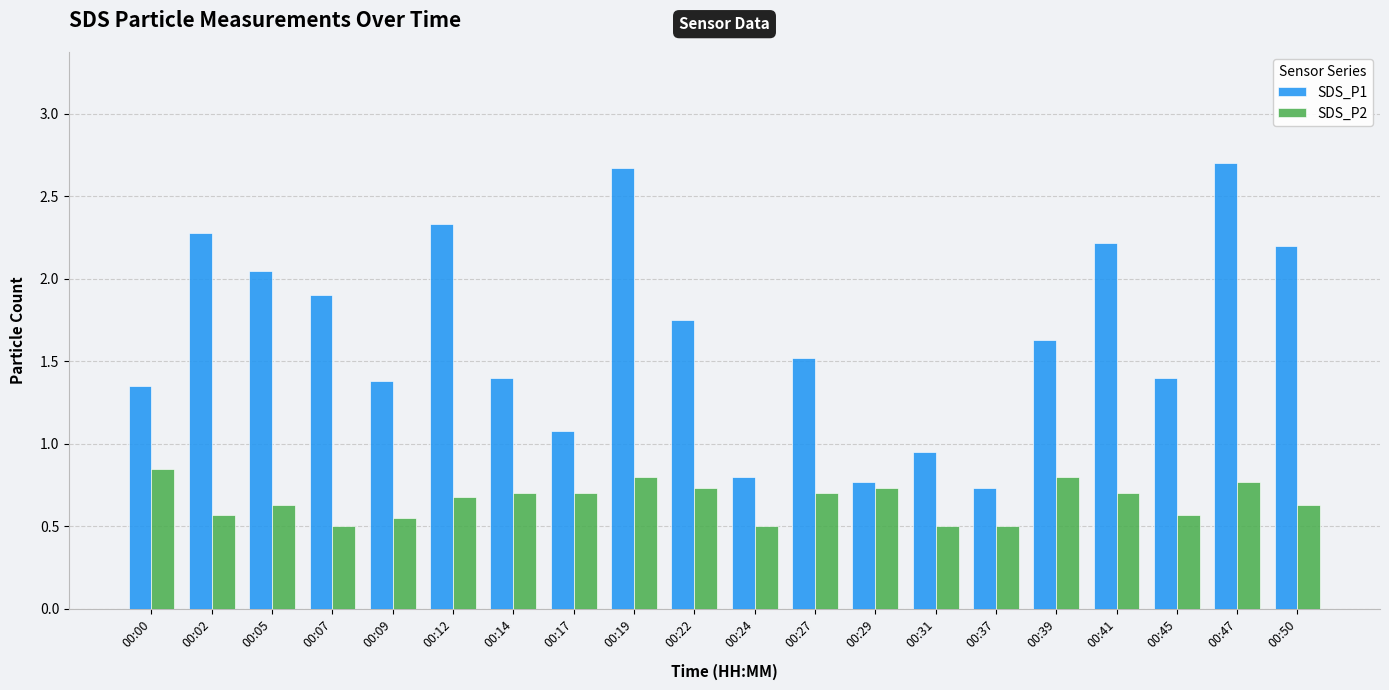

The value of SDS_P1 at 00:47 is 3.8. True or false?

False